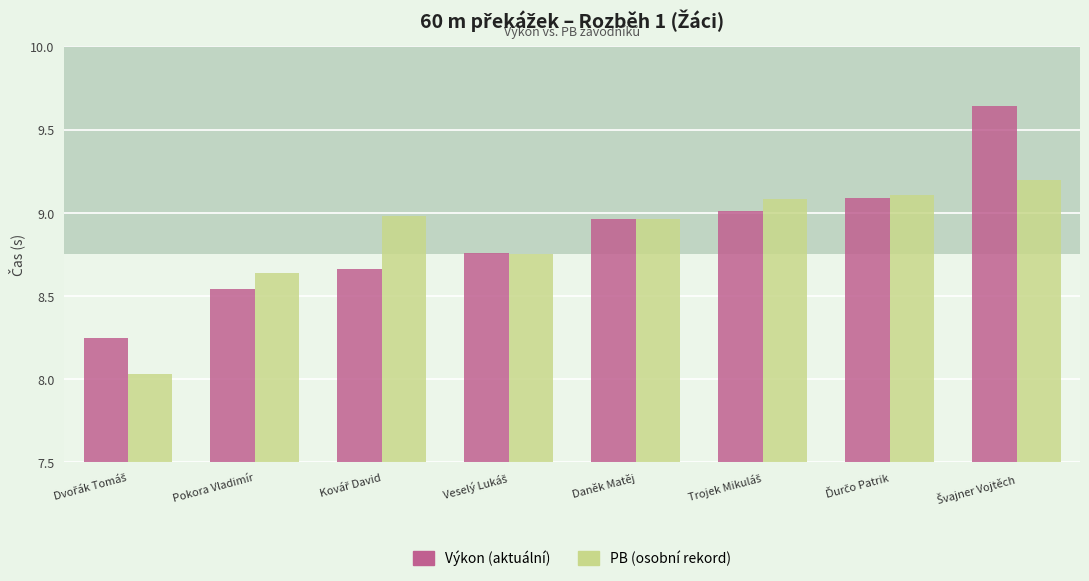

Which series changed the most between Daněk Matěj and Ďurčo Patrik?

PB